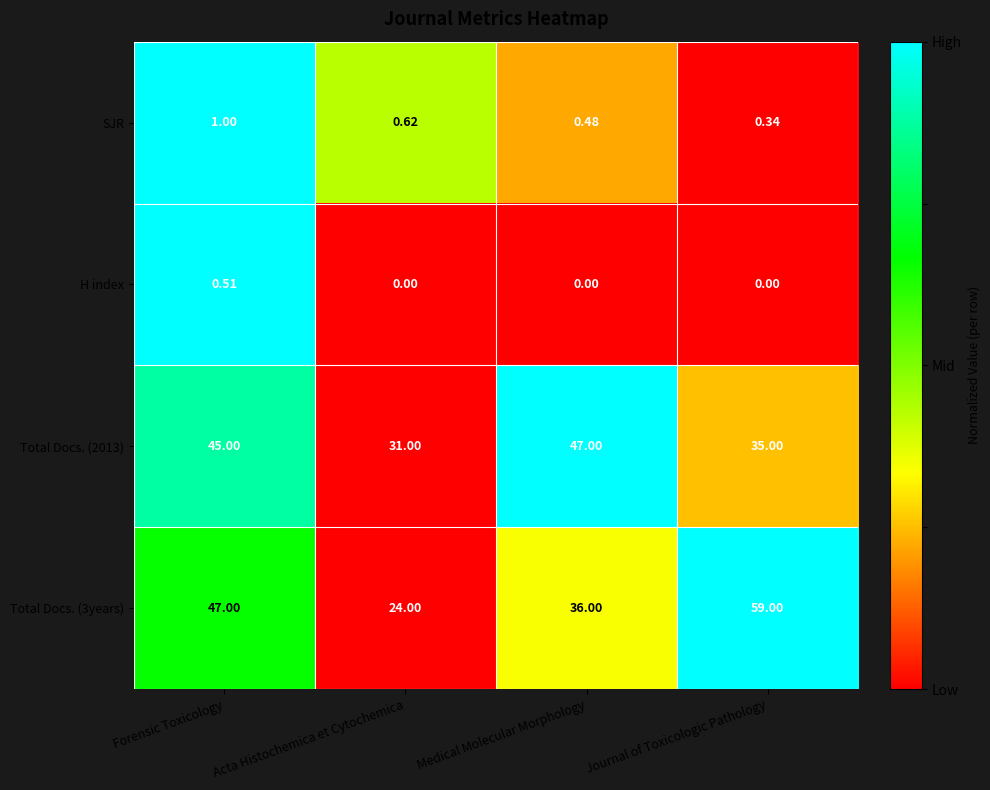

Which category has the highest value in the H index series?

Forensic Toxicology